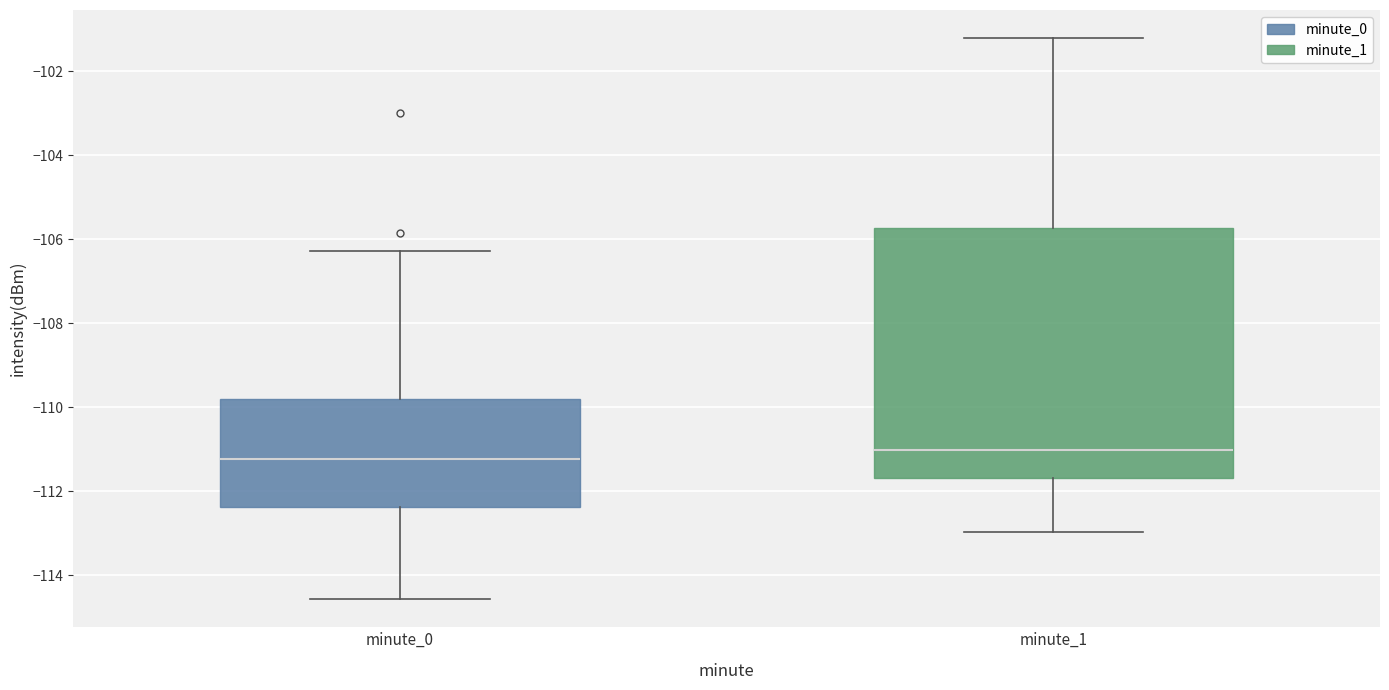

Comparing the boxes themselves (not the whiskers), which one is the tallest?

minute_1